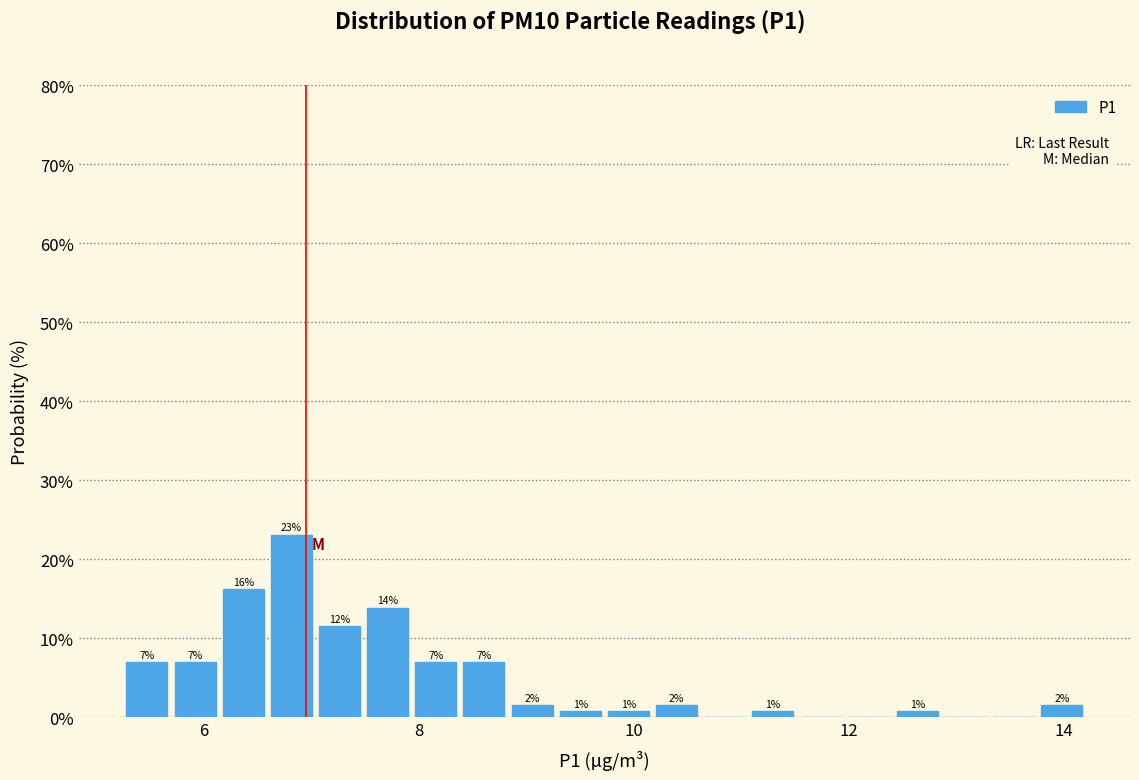

Around what value on the x-axis is the tallest bar? Give the approximate position of its centre, as read against the axis.

6.8